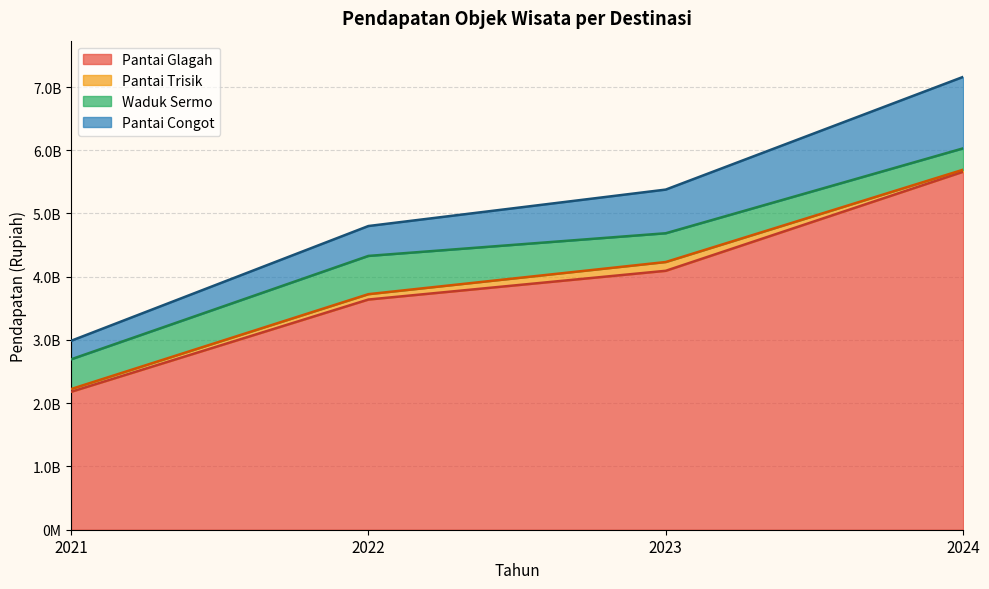

What are all the series names shown in the legend?

Pantai Glagah, Pantai Trisik, Waduk Sermo, Pantai Congot